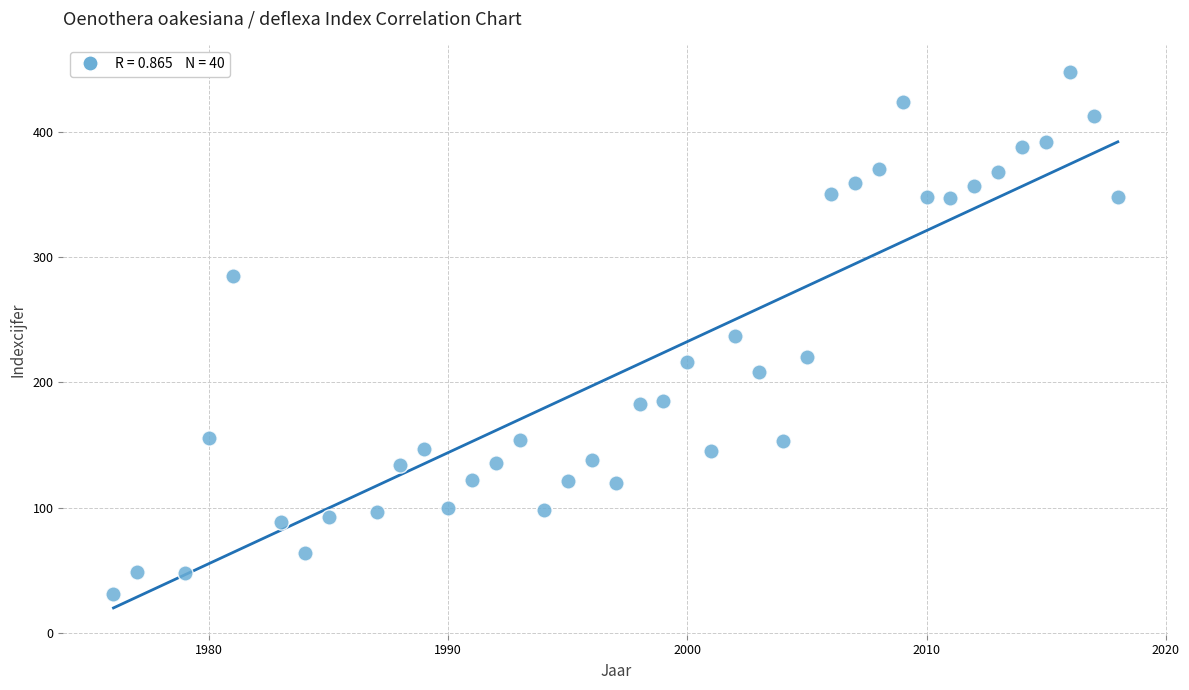

What is the range of X values (max minus min)?

42